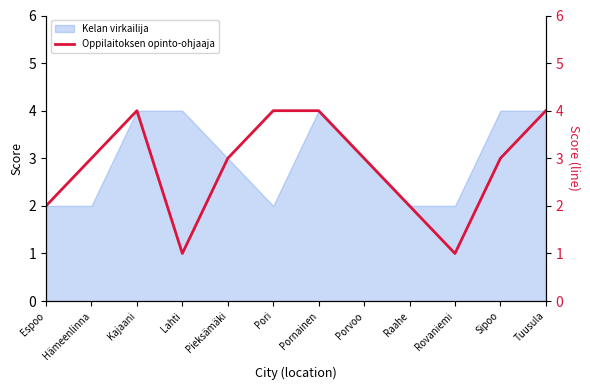

What is the smallest value displayed?

1